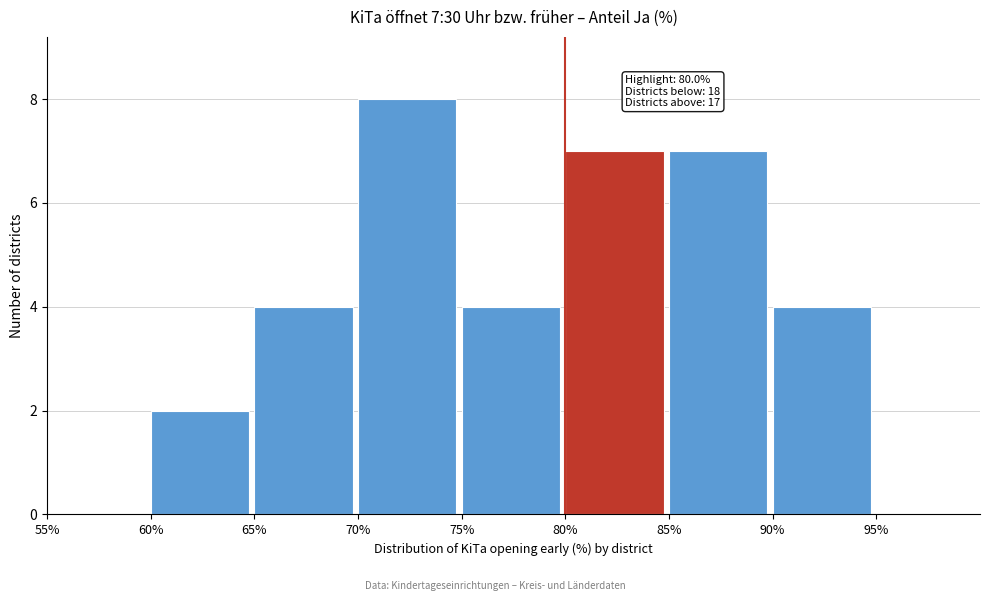

Over which range of the x-axis is the bar tallest?

70 to 75